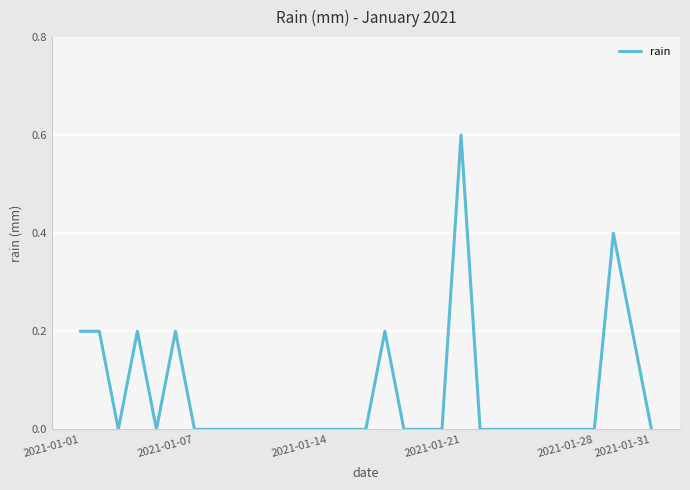

What is the difference between the maximum and minimum values?

0.6